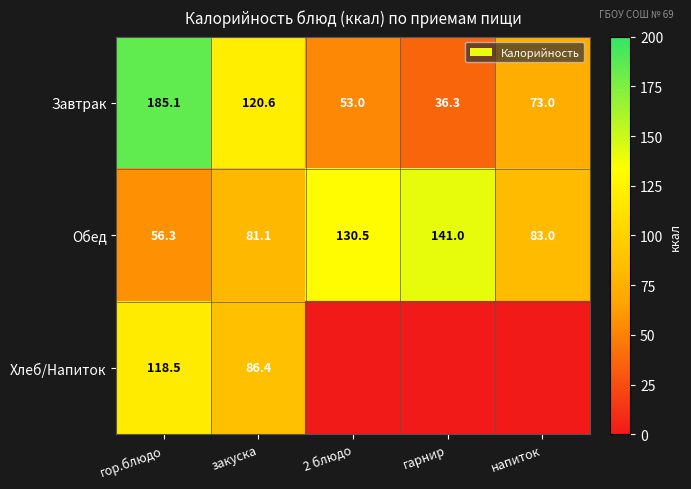

Is it true that Обед equals 149.1 at напиток?

False